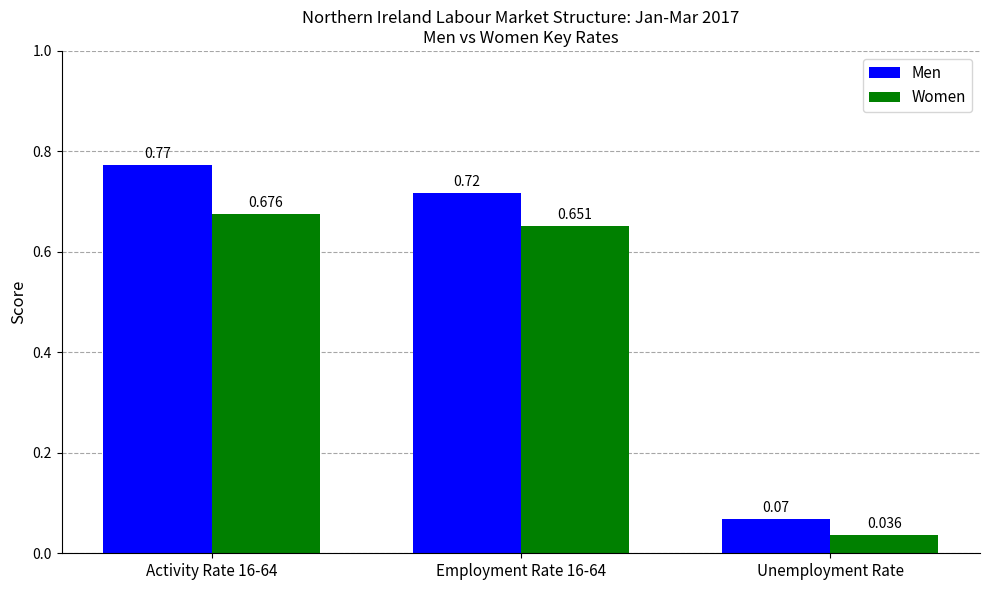

Is the value of Men at Employment Rate 16-64 greater than the value of Women at Activity Rate 16-64?

Yes